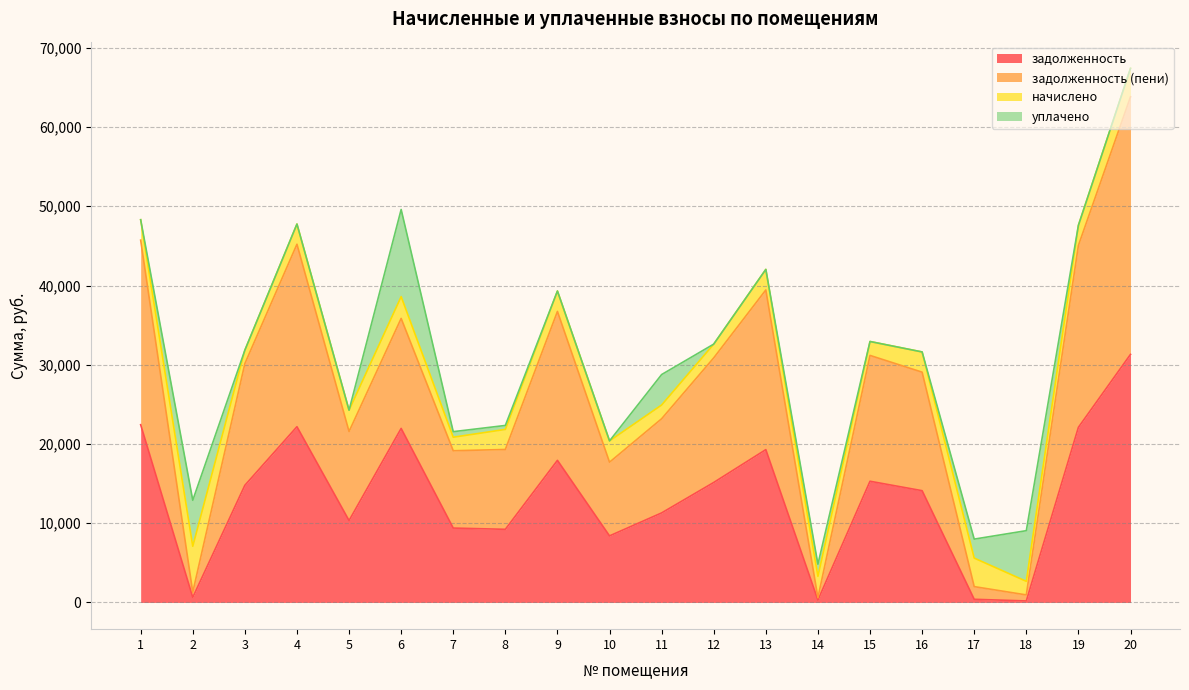

What is the sum of all задолженность (пени) values?

538804.3